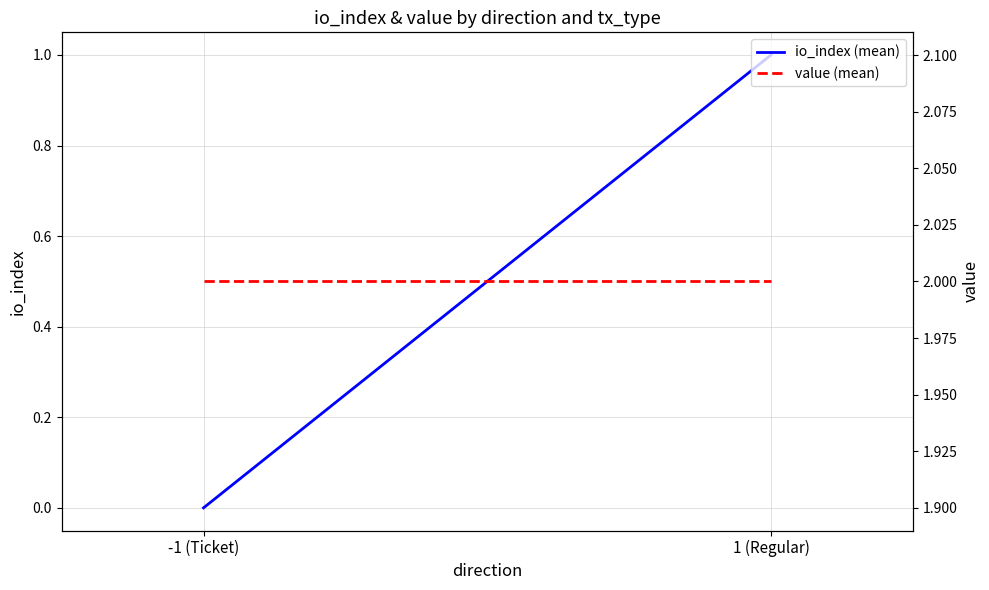

What is the lowest value of the value (mean) series?

2.0